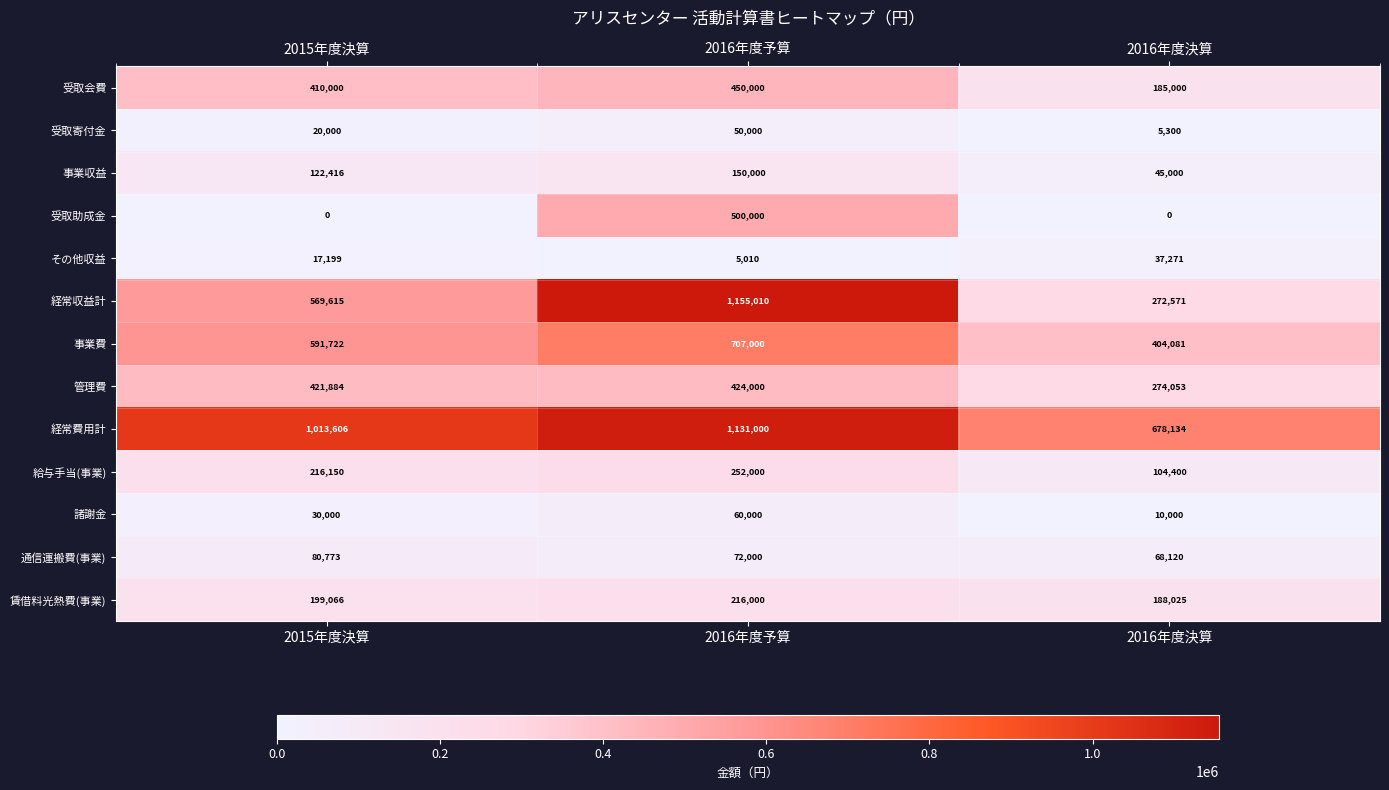

True or false: 事業費 has a value of 951518 at 2015年度決算.

False